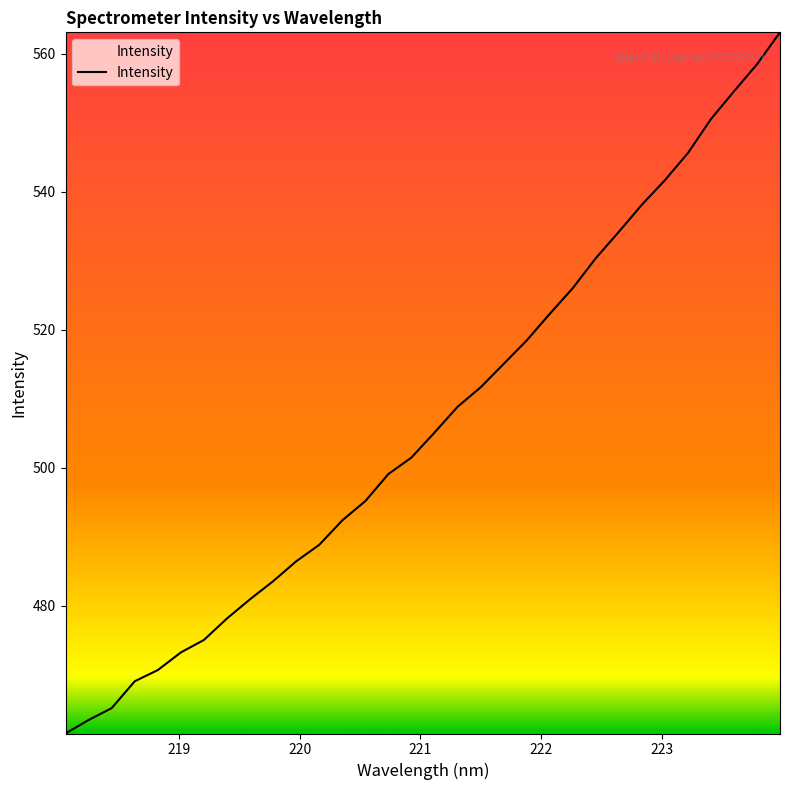

What is the maximum value shown in the chart?

563.1